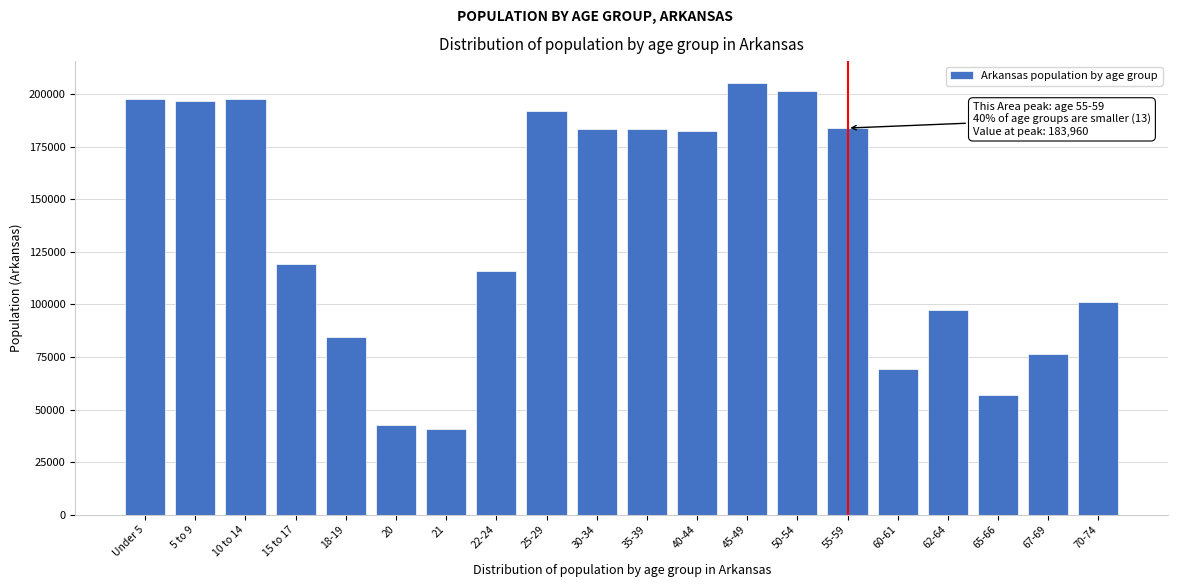

What is the difference between the maximum and minimum values?

164774